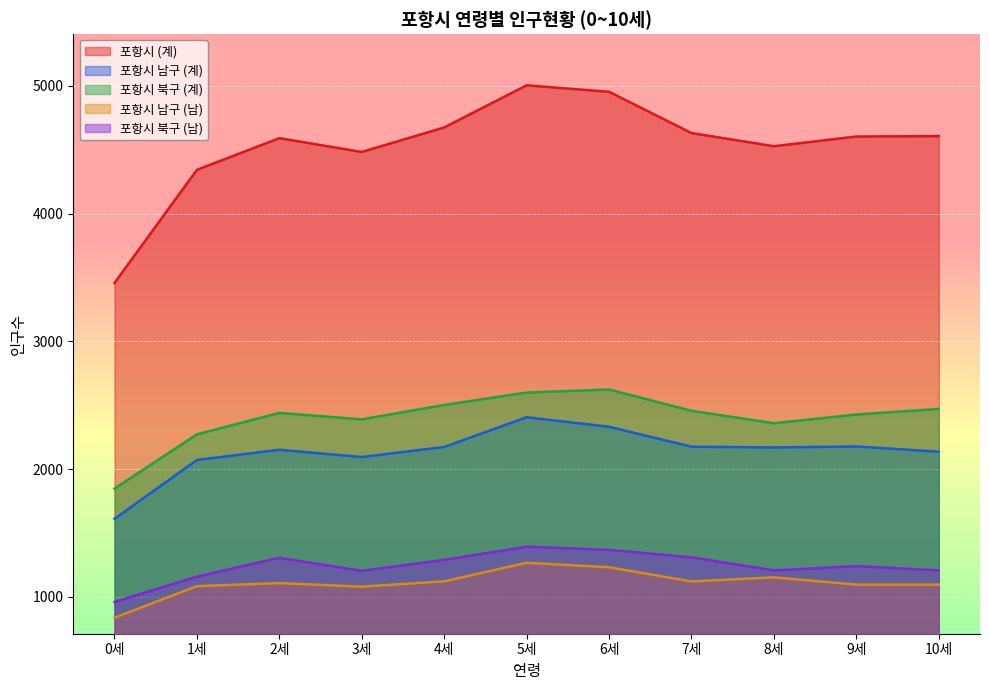

At which category does 포항시 북구 (남) reach its first local valley?

3세